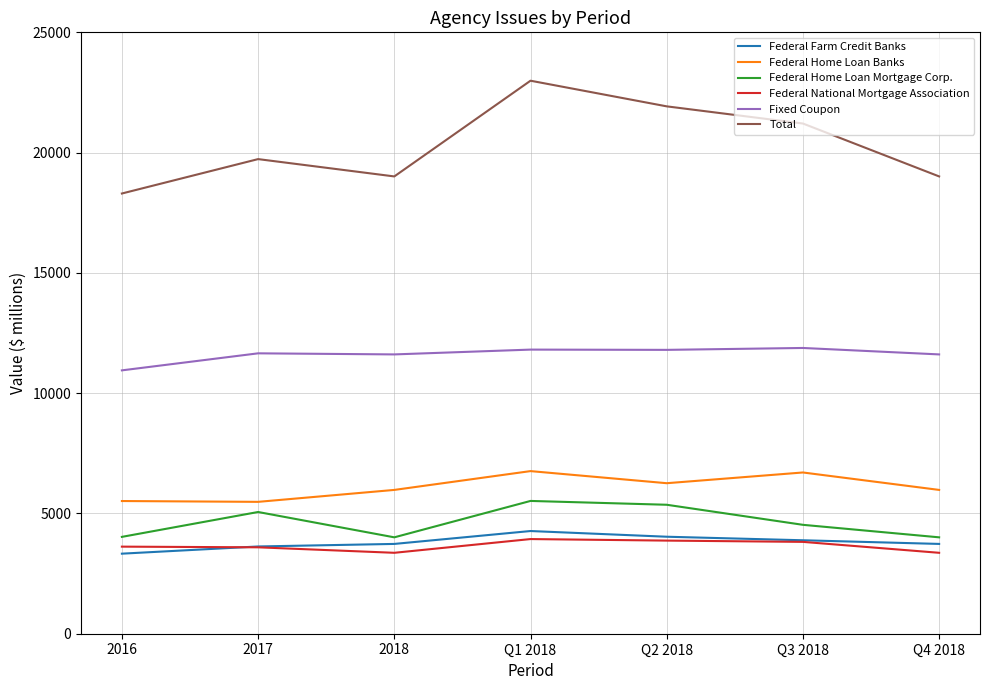

The Fixed Coupon series shows 11611 at Q4 2018. True or false?

True